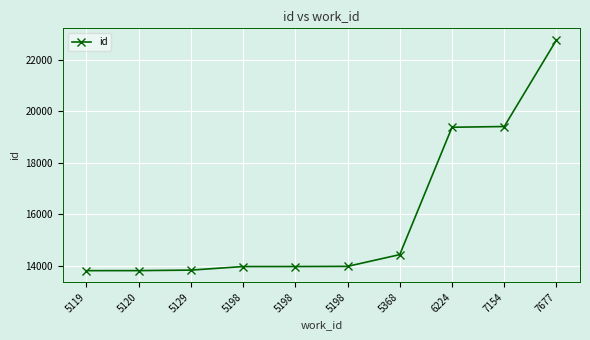

How many lines are shown in the chart?

1